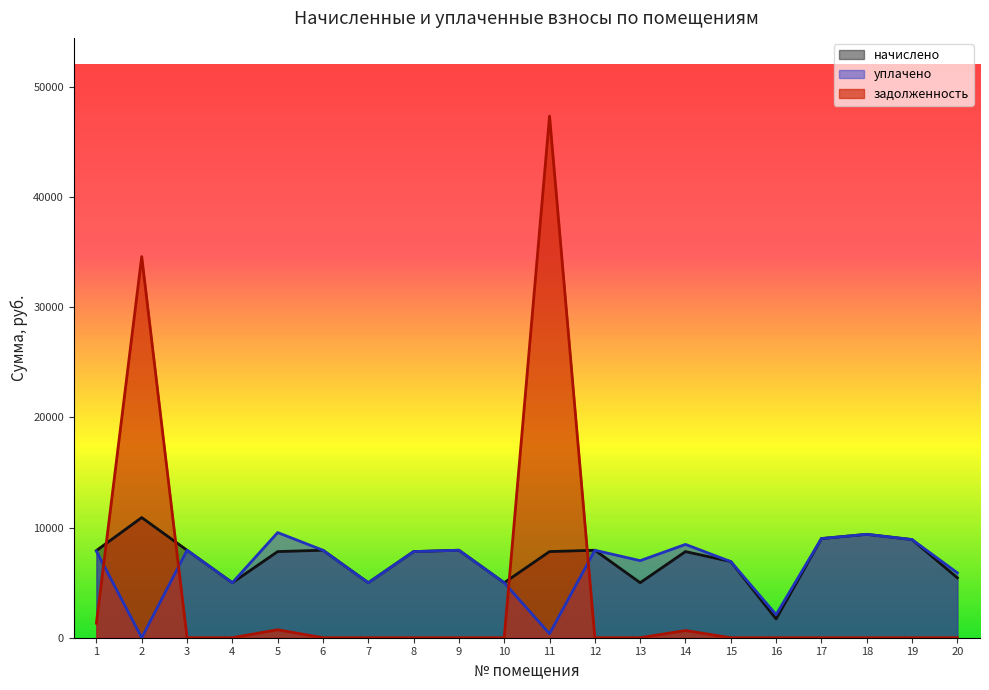

How many values in the начислено series exceed 7818?

13